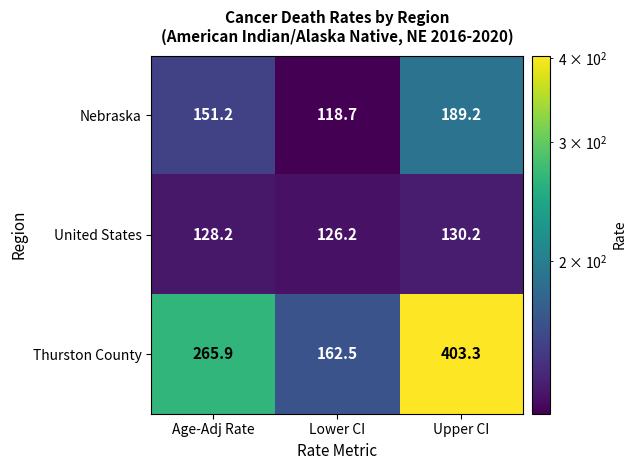

What is the difference between the maximum and second lowest values in the United States series?

2.0